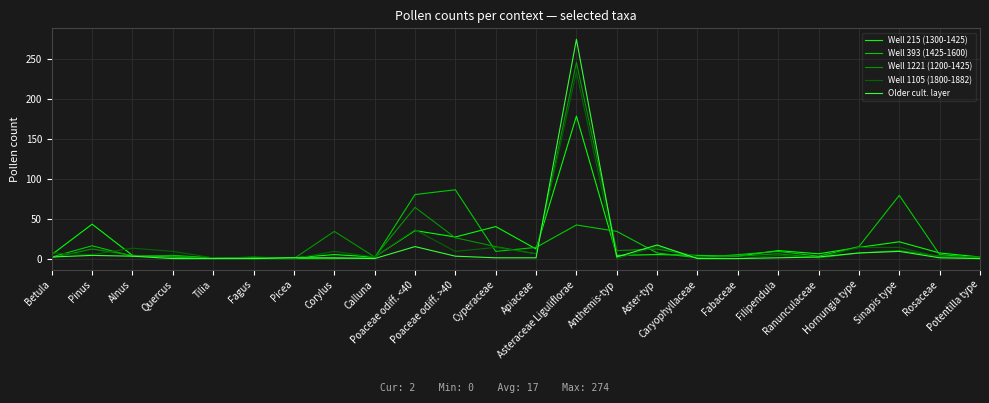

What is the maximum value for Well 1105 (1800-1882)?

233